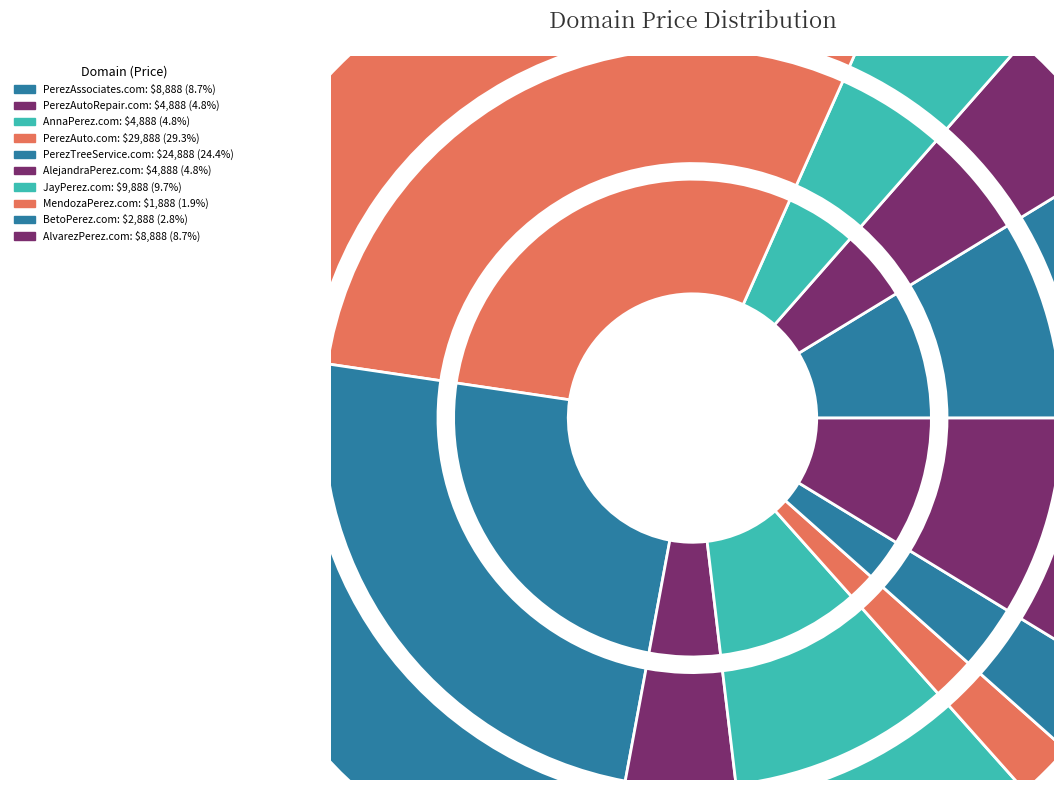

What is the smallest slice in the pie chart?

MendozaPerez.com